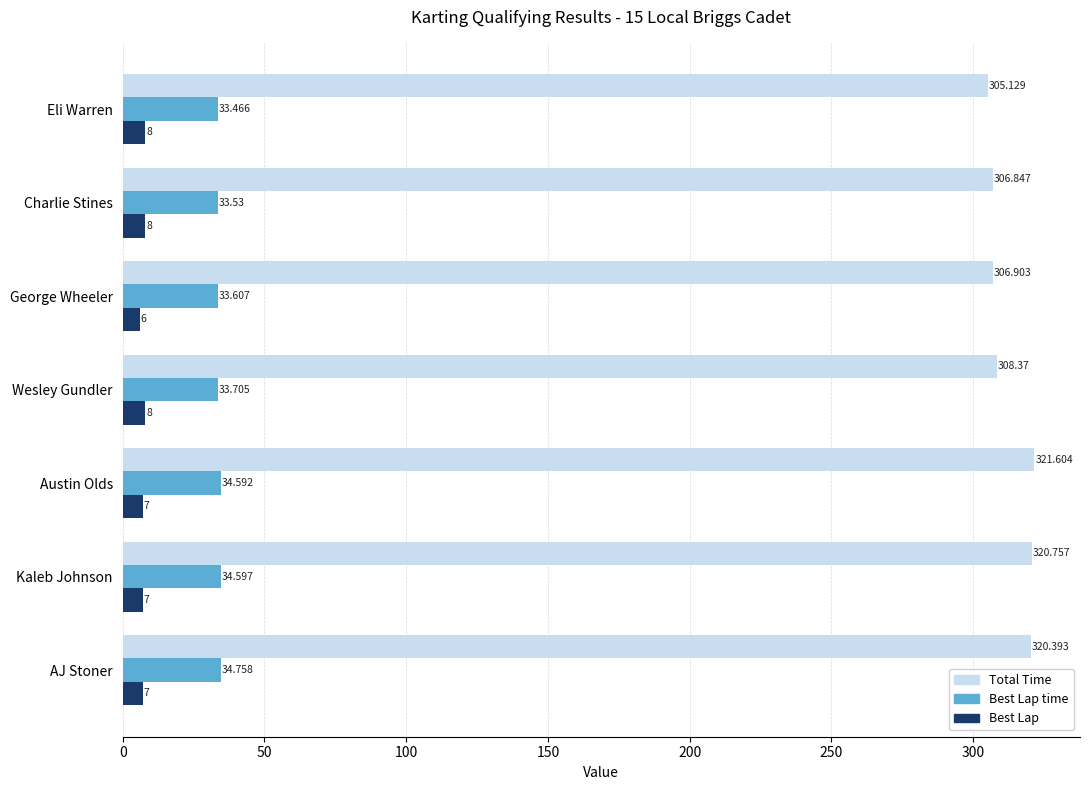

Which series has the largest total across all categories?

Total Time